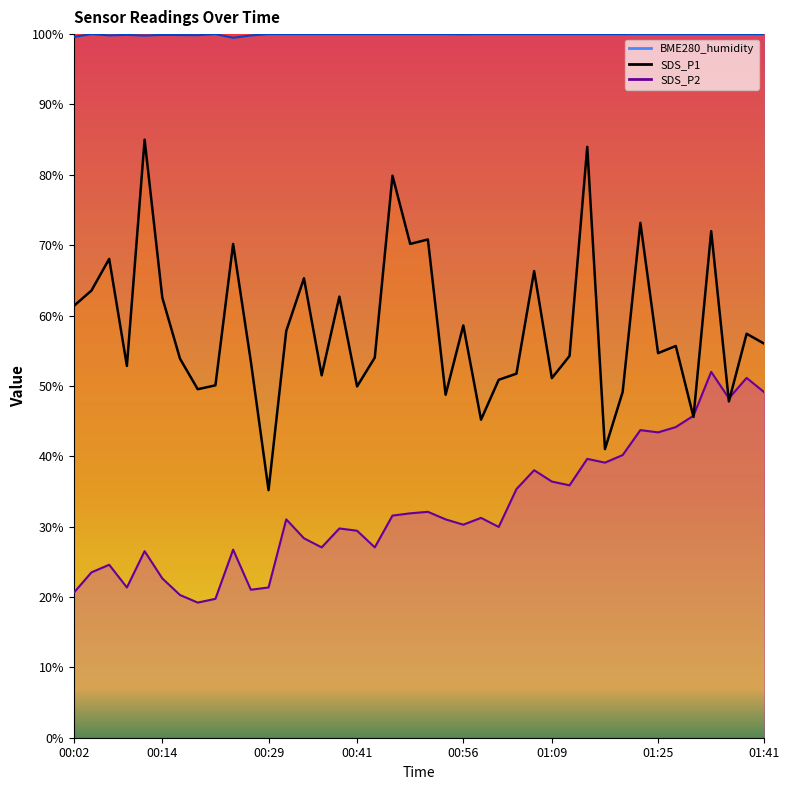

List the series in order of their overall mean, highest first.

BME280_humidity, SDS_P1, SDS_P2